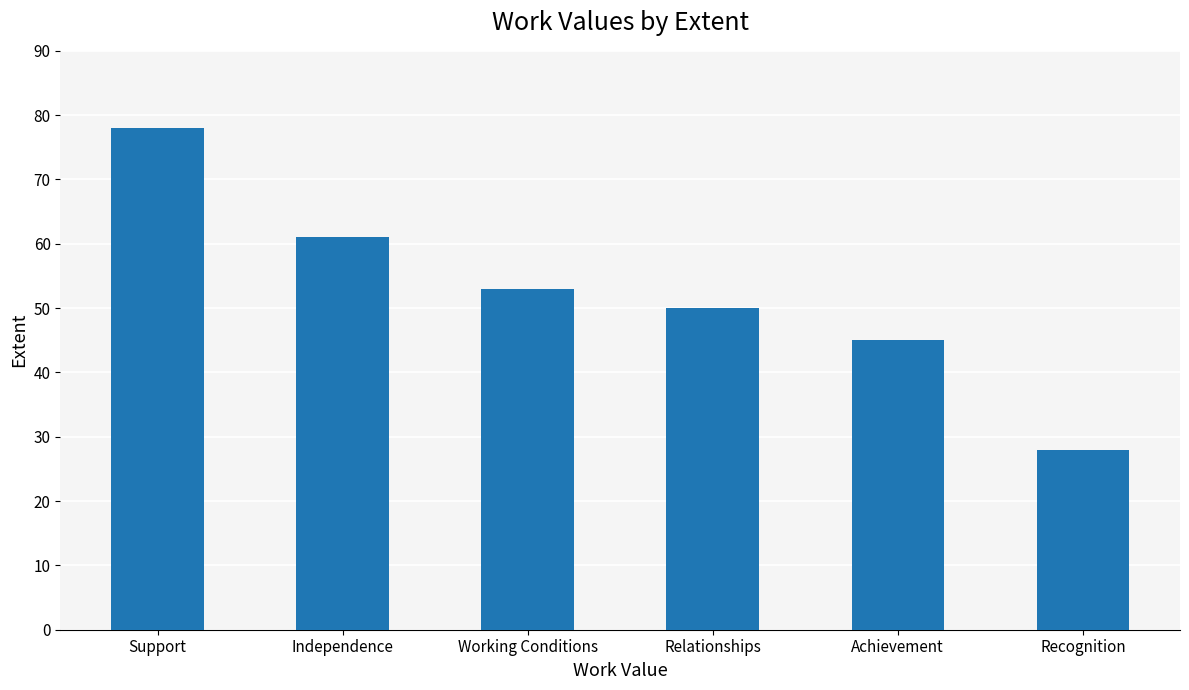

Count the values in the range 45 to 61.

4